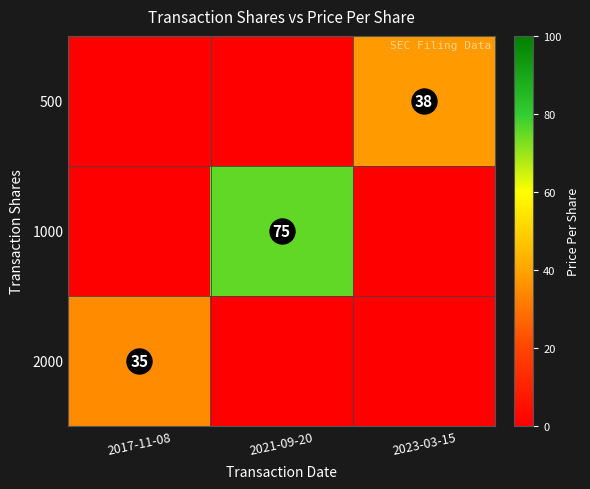

True or false: 2000 has a value of 18 at 2017-11-08.

False